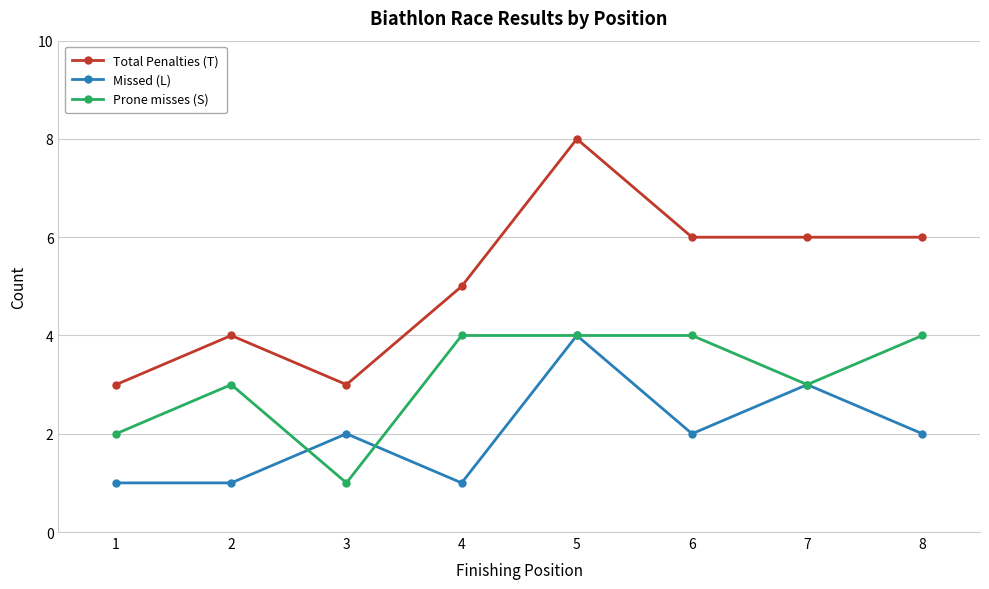

True or false: Missed (L) and Total Penalties (T) cross at least once.

False